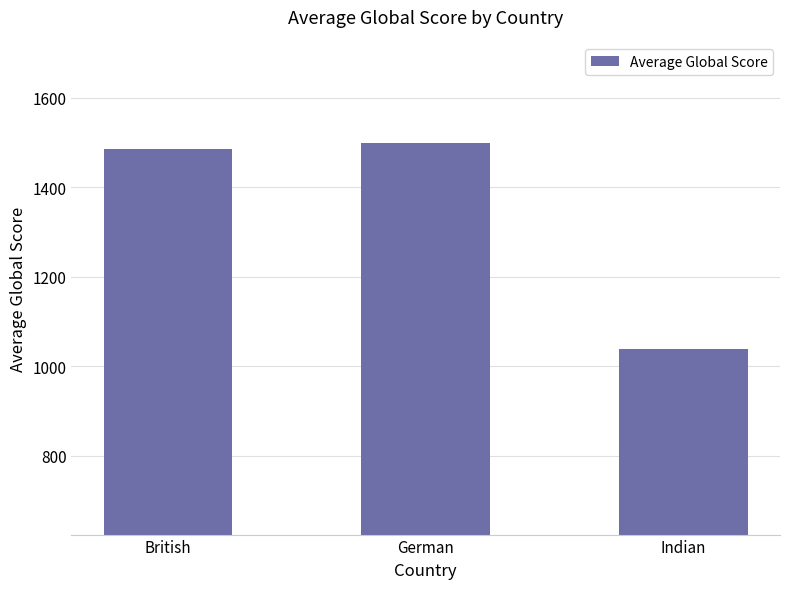

Is it true that the value at British is 1484.5?

True